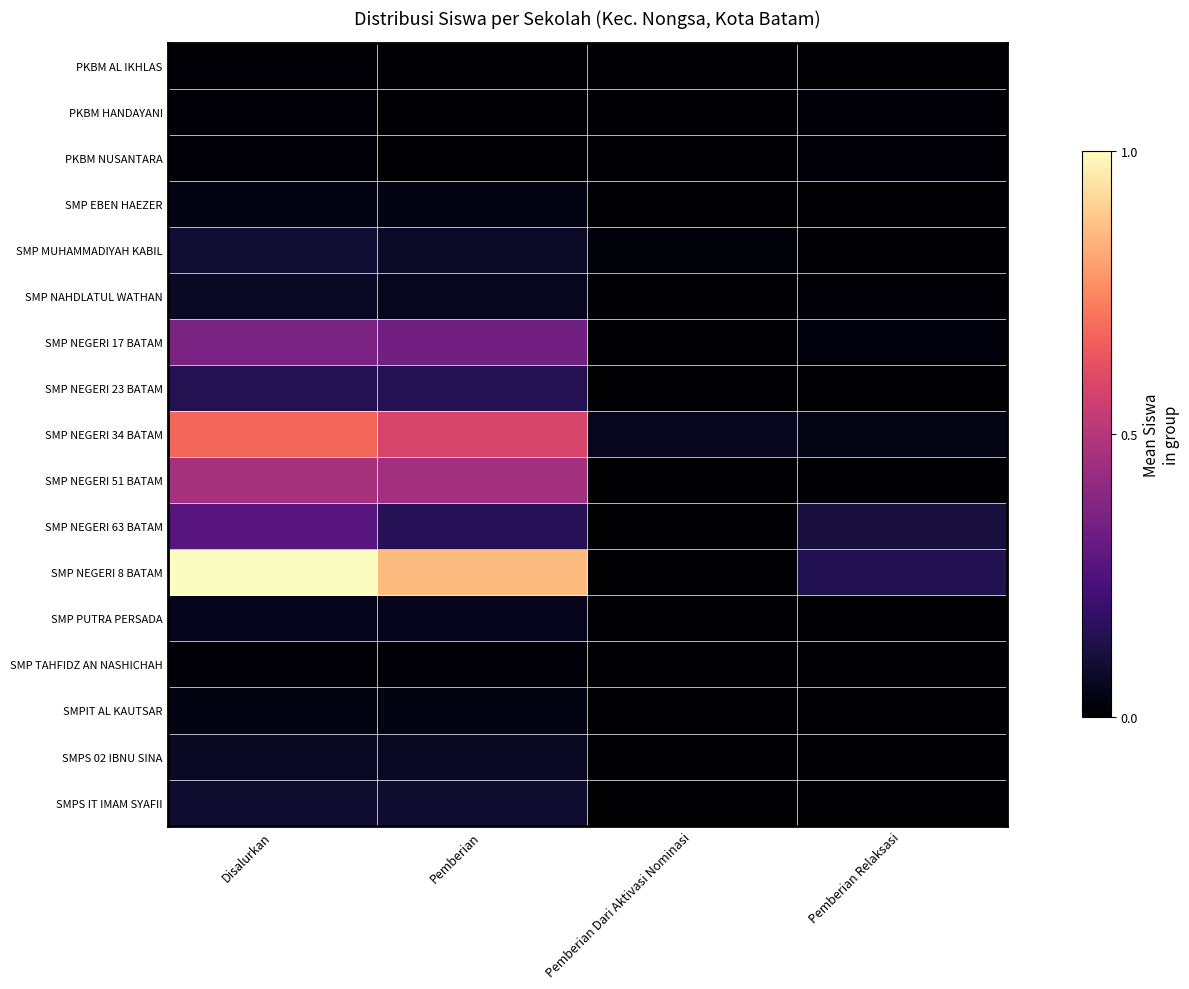

How many distinct data groups are displayed?

17